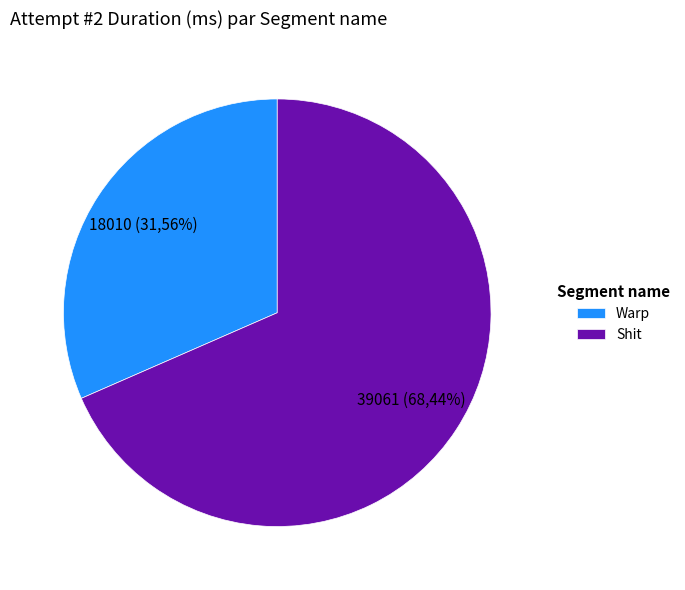

Which category accounts for the majority?

Shit